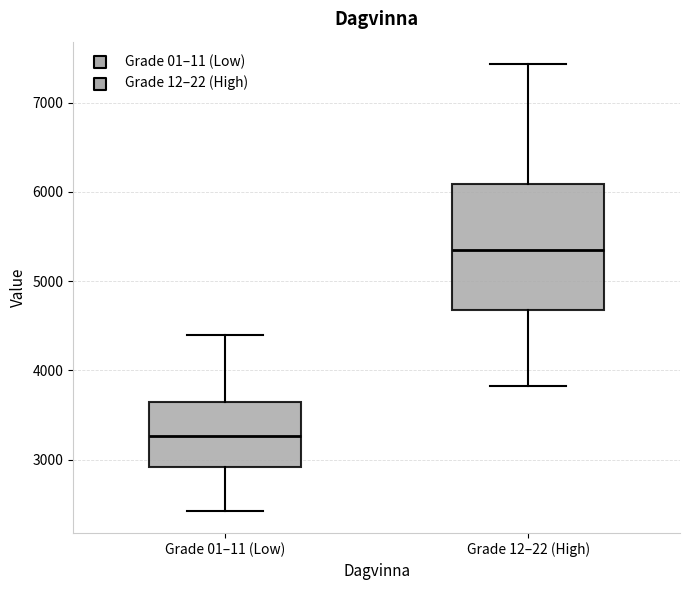

Which box has the highest median line?

Grade 12–22 (High)